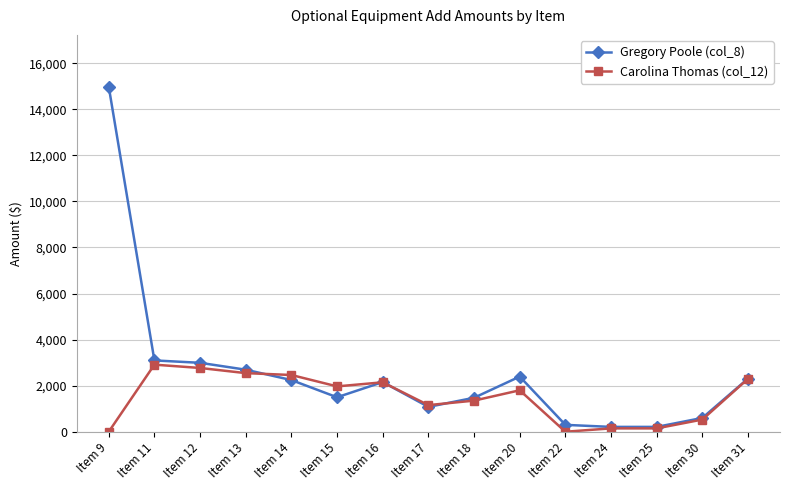

At how many categories does at least one series exceed 11010?

1